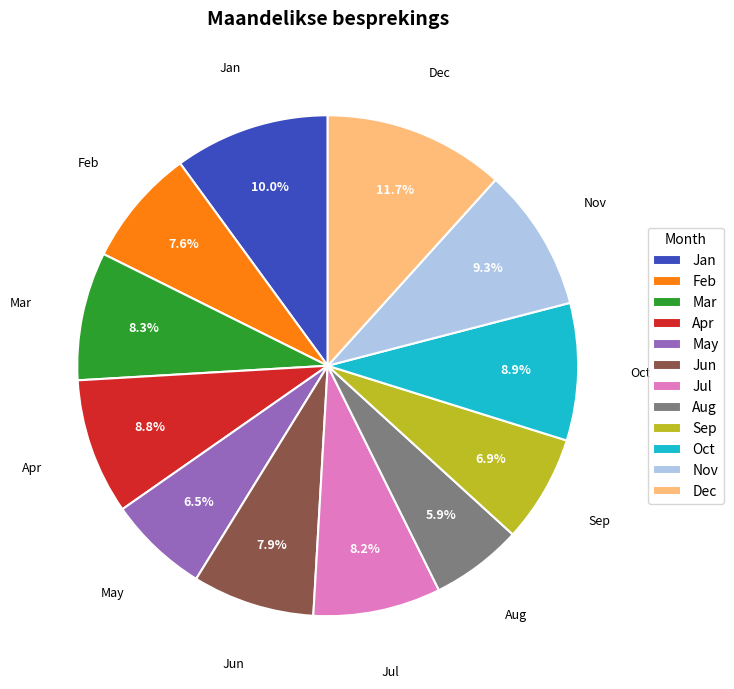

What is the ratio of the value at May to the value at Apr?

0.7